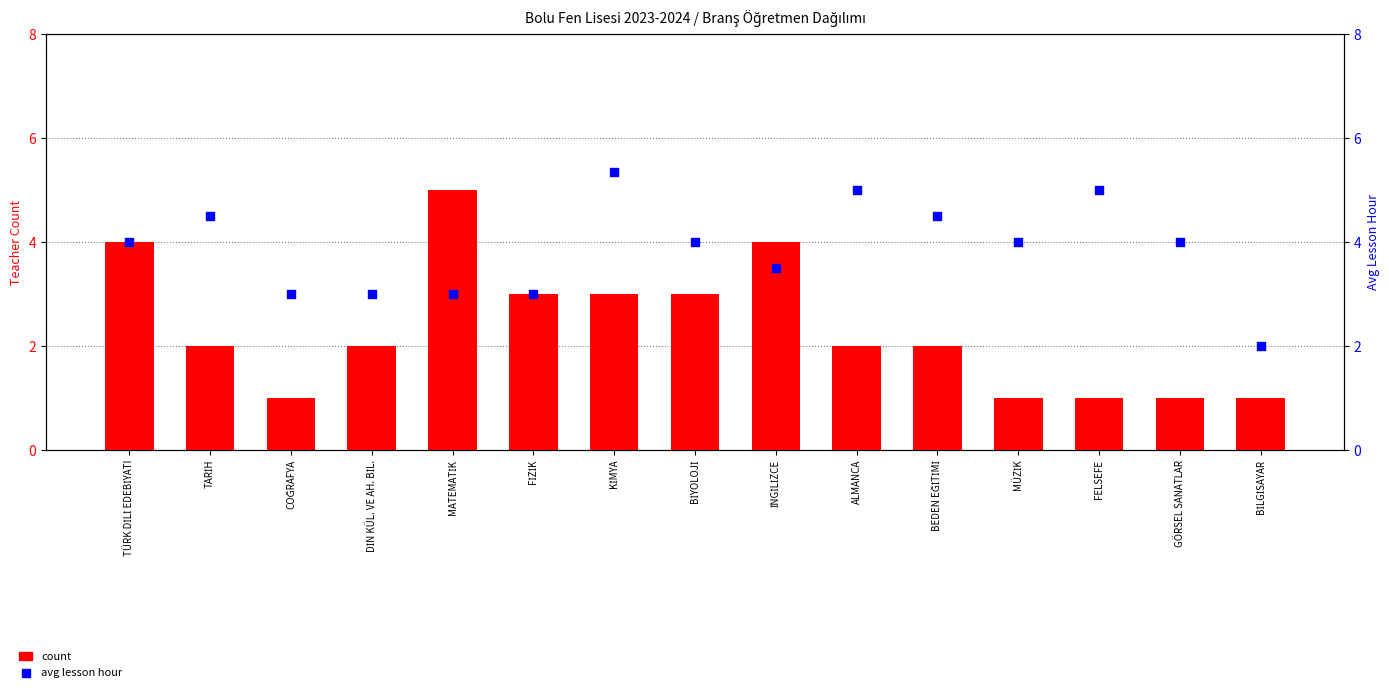

Which series reaches the maximum Y coordinate?

avg lesson hour